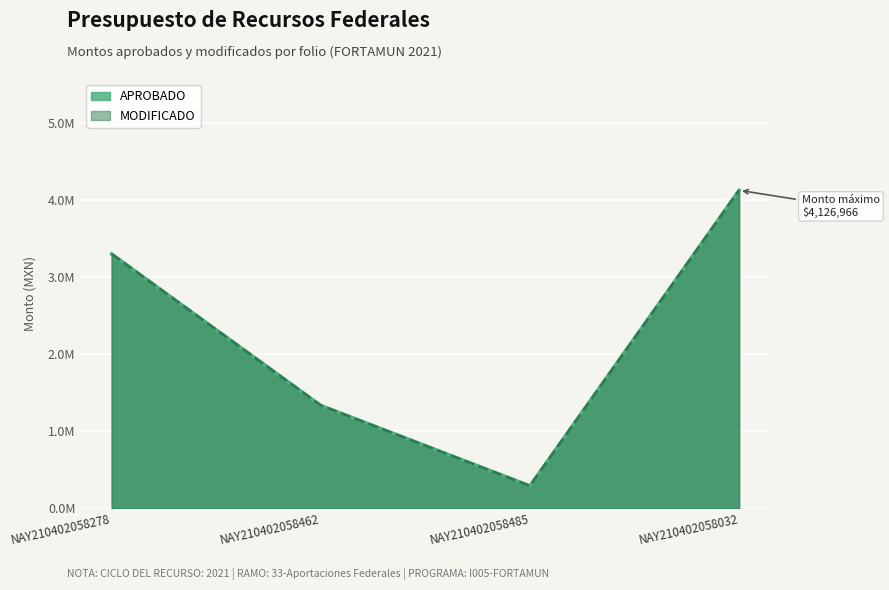

What is the difference between the maximum and minimum values in the MODIFICADO series?

3835720.7